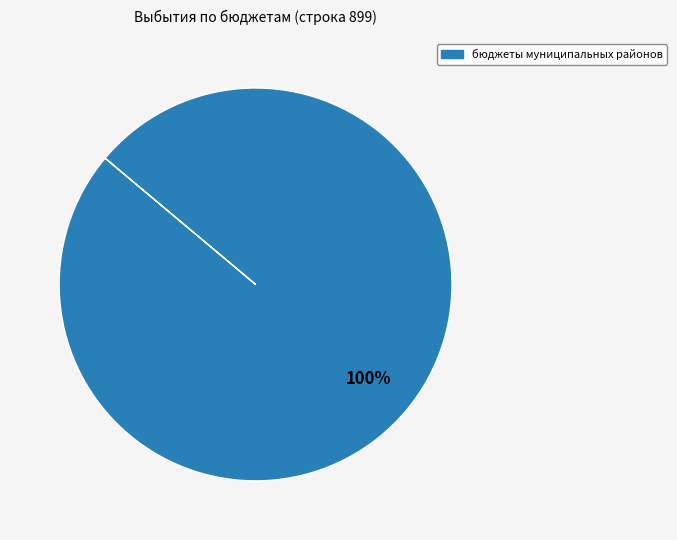

Is there any slice that represents more than half of the pie?

Yes